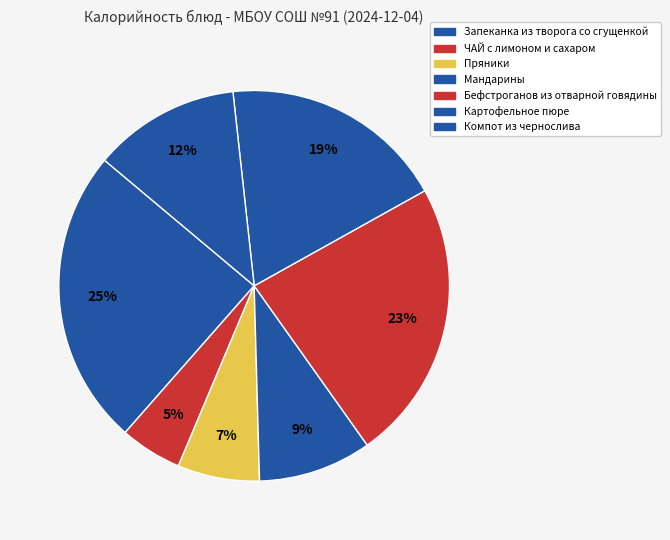

Is there a majority slice in this chart?

No